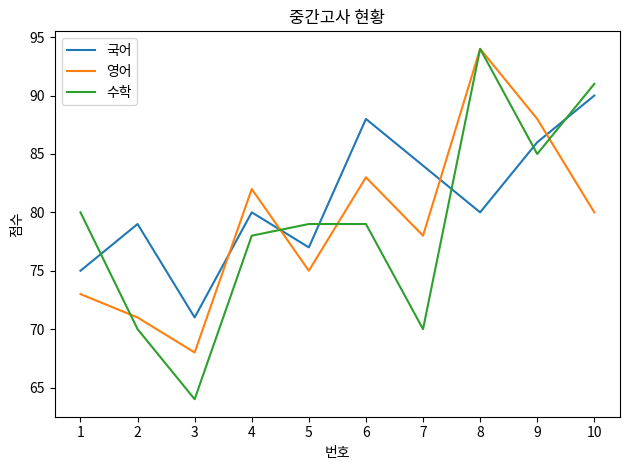

Is the value of 수학 at 2 greater than the value of 영어 at 9?

No